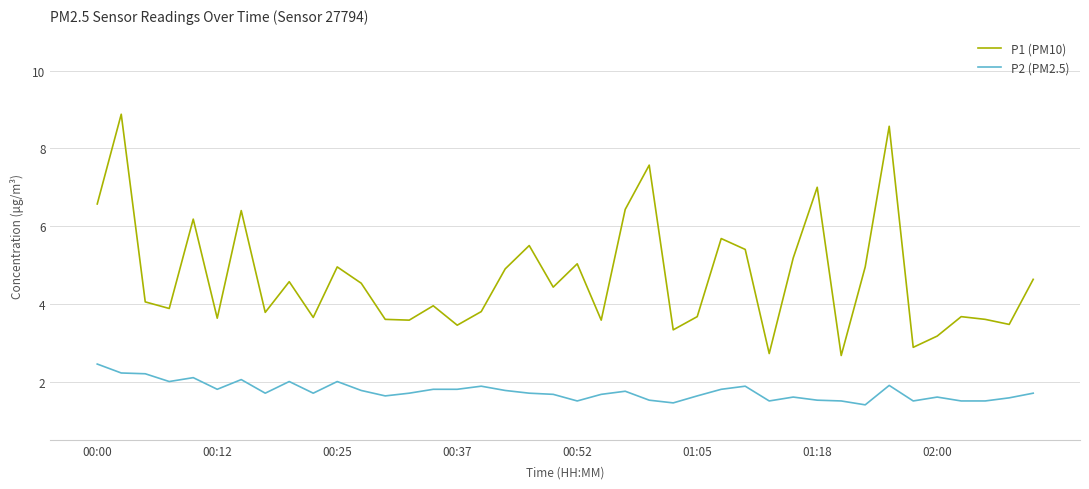

Rank the series by their maximum value, from lowest to highest.

P2 (PM2.5), P1 (PM10)